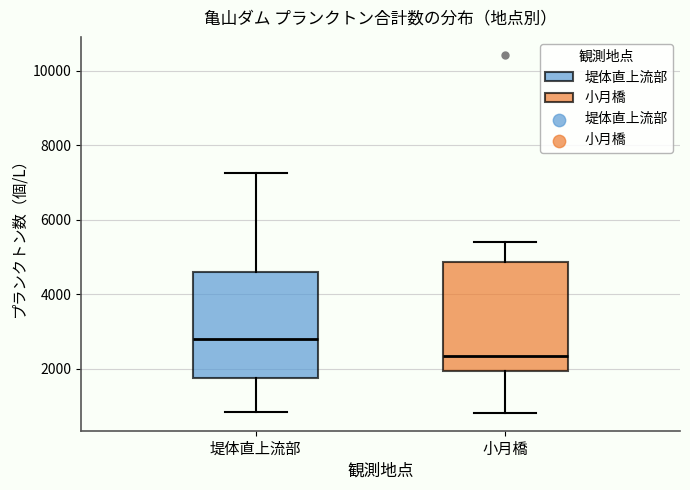

Which box's median line is the lowest?

小月橋